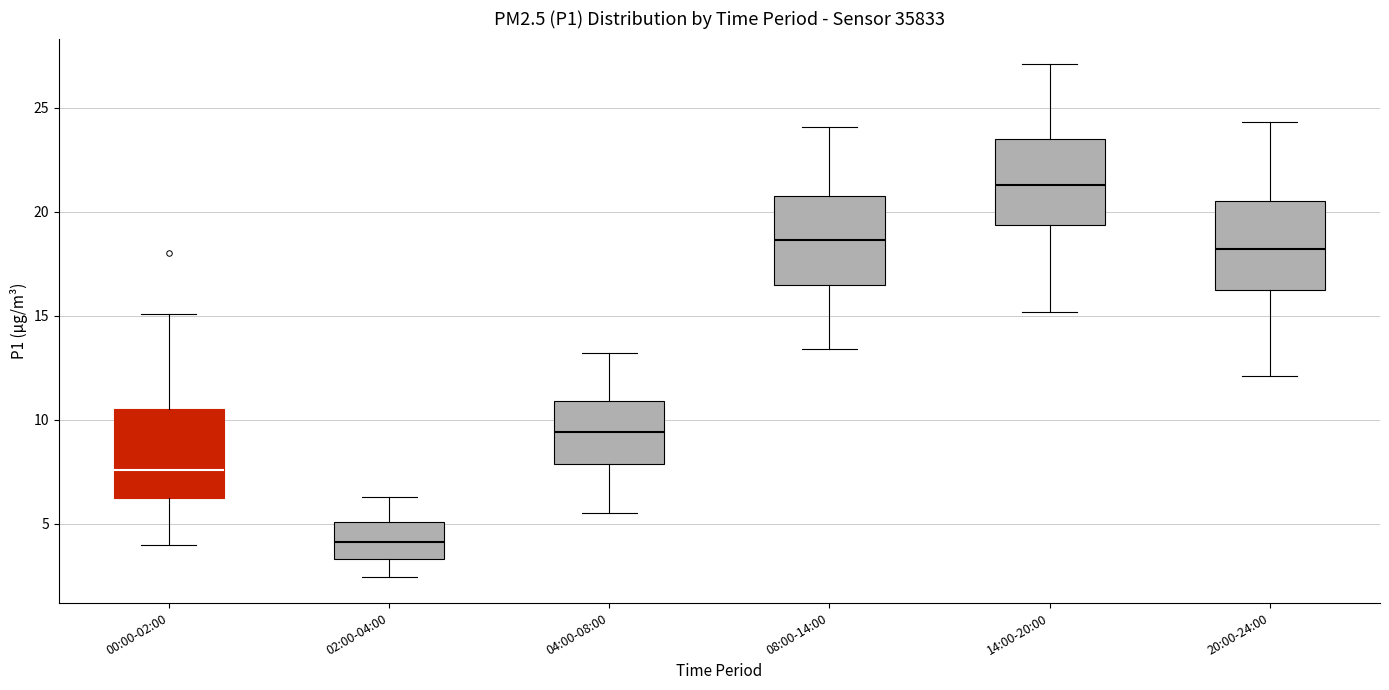

Which box's median line is the lowest?

02:00-04:00